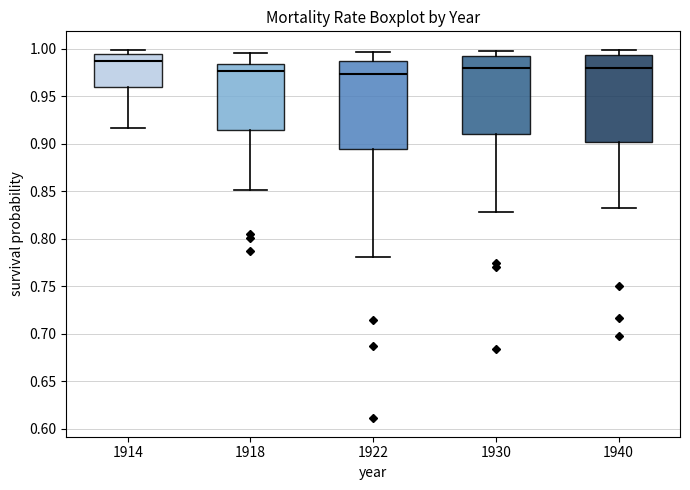

Where does the lower whisker of the box at x = 1940 end on the y-axis? The values are not printed on the chart, so give them approximately, as read against the axis.

0.830